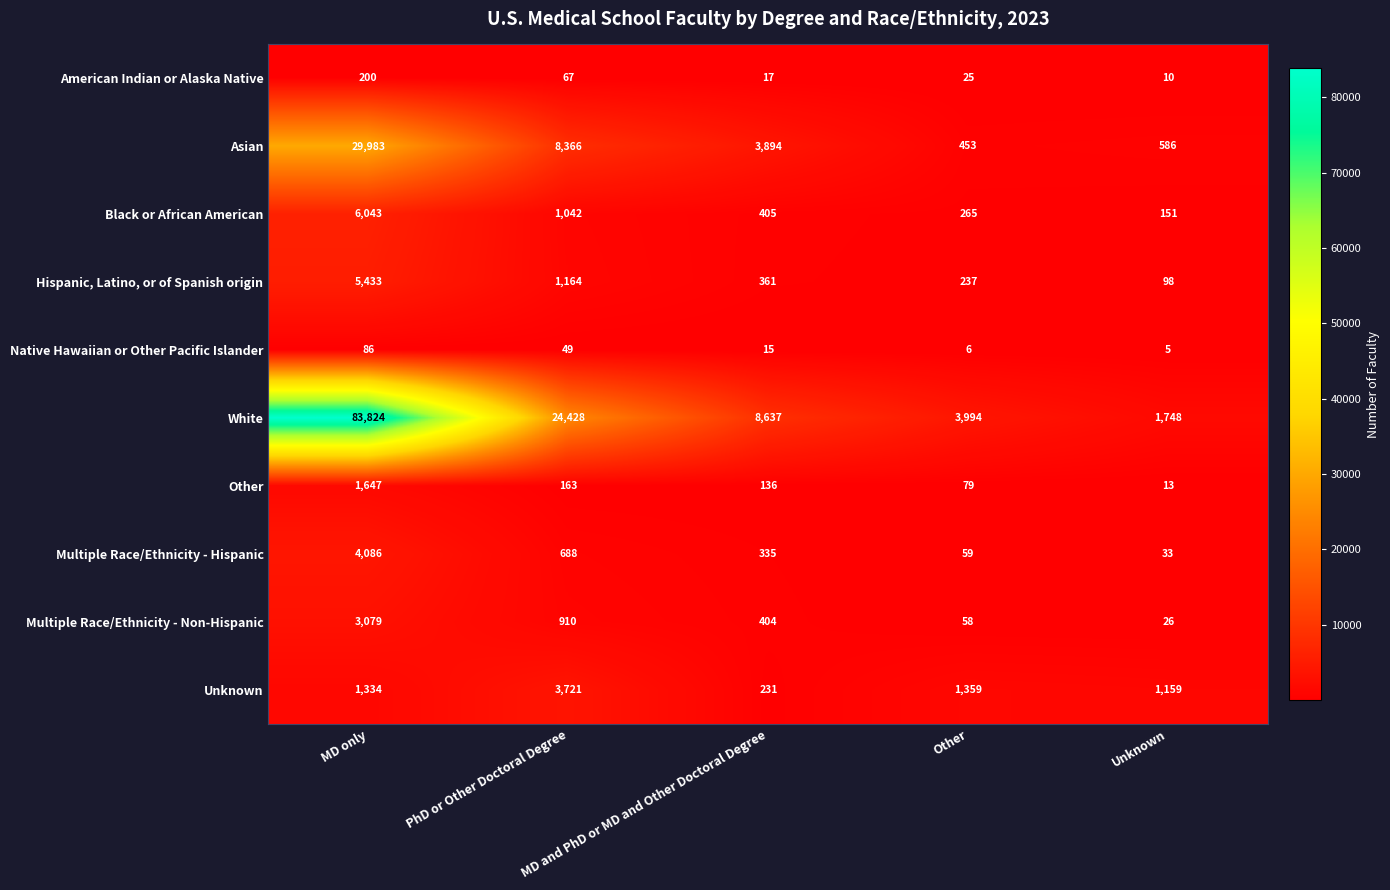

List the series in order of their peak value, highest first.

White, Asian, Black or African American, Hispanic, Latino, or of Spanish origin, Multiple Race/Ethnicity - Hispanic, Unknown, Multiple Race/Ethnicity - Non-Hispanic, Other, American Indian or Alaska Native, Native Hawaiian or Other Pacific Islander